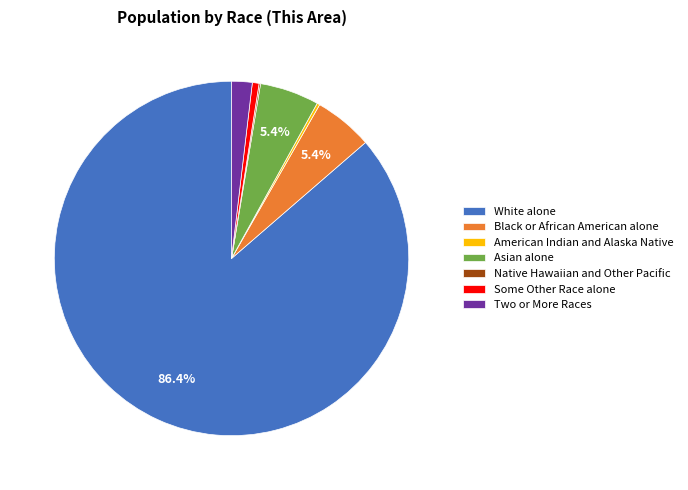

Which slice is the largest?

White alone